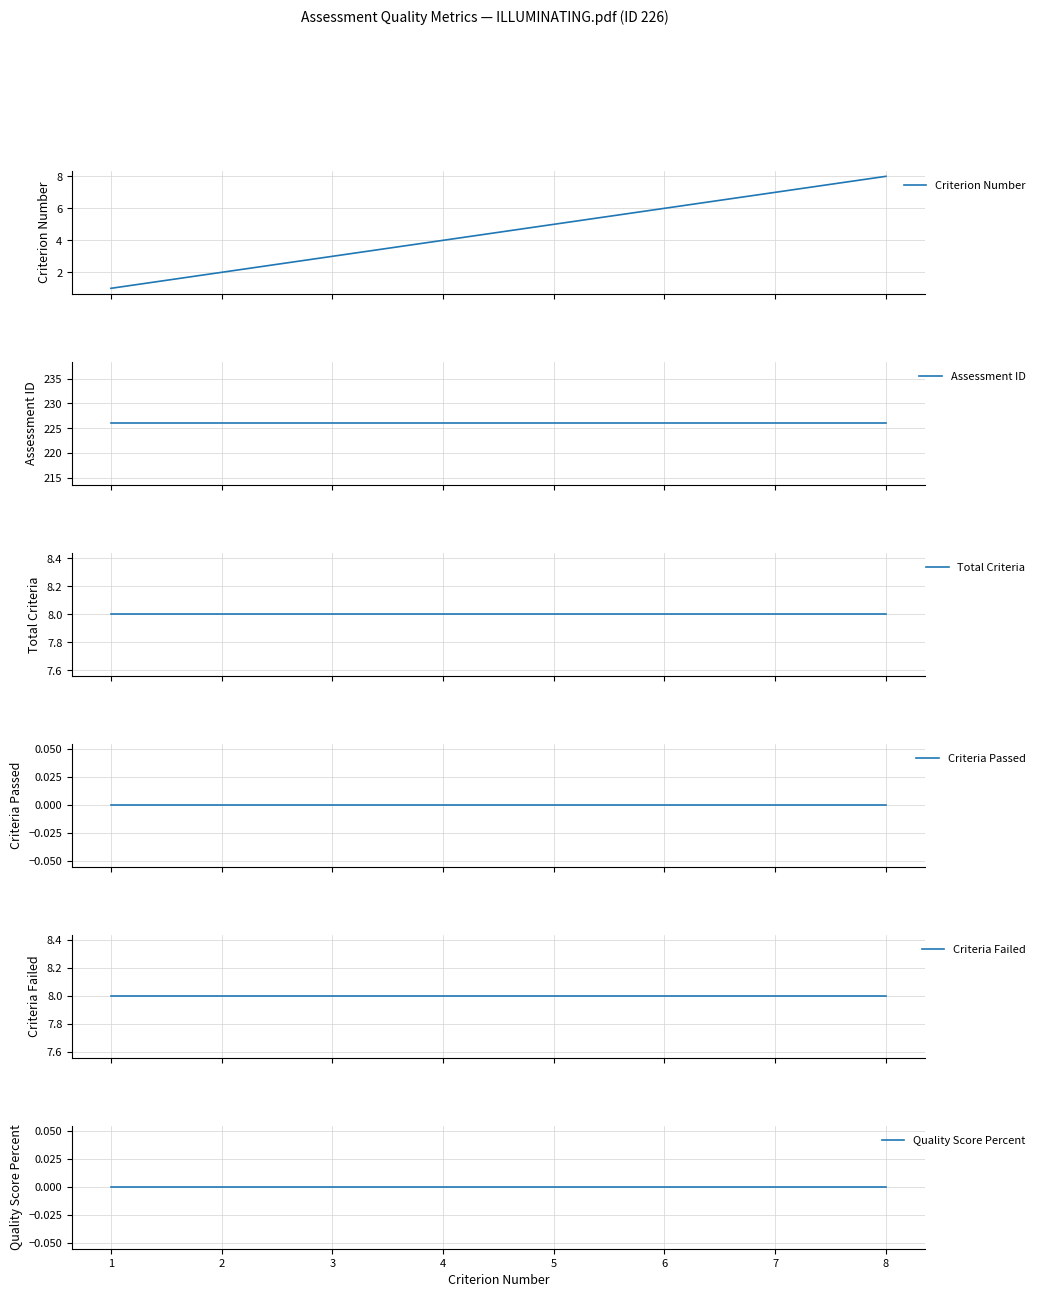

What is the sum of all Criteria Failed values?

64